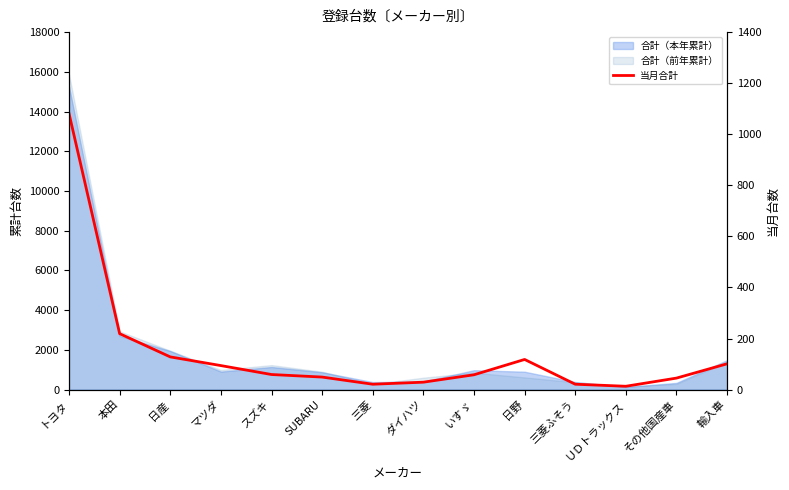

How many data points are above 59?

6